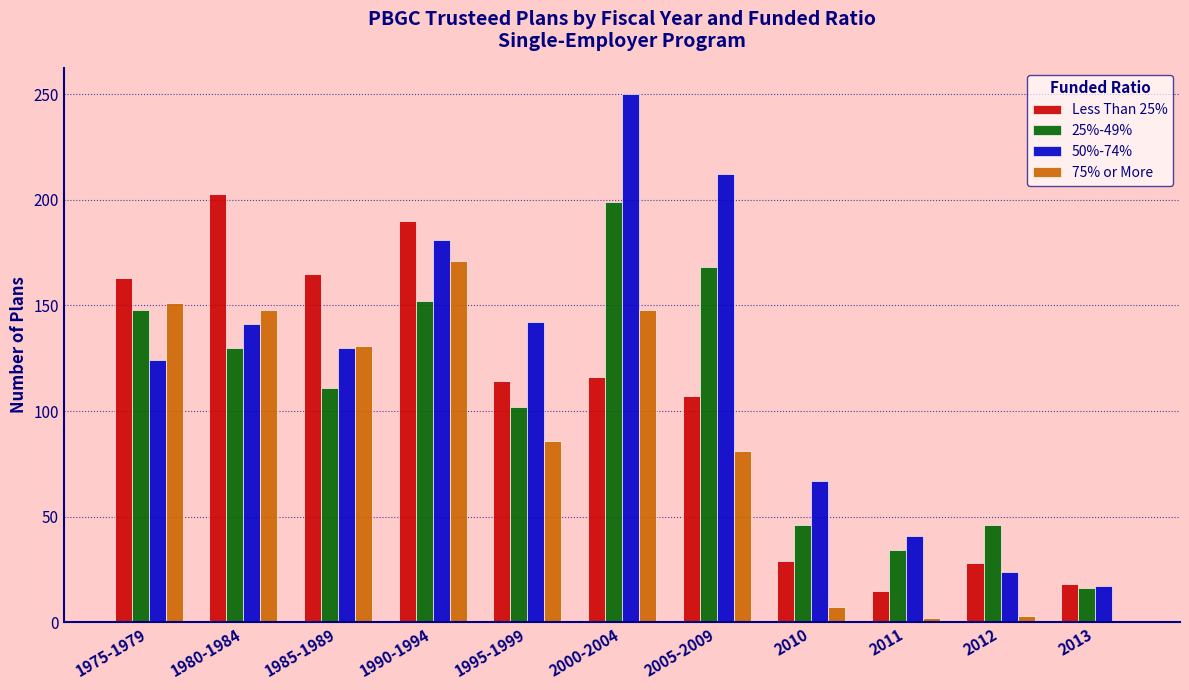

Between 1980-1984 and 2010, which series saw the biggest shift?

Less Than 25%